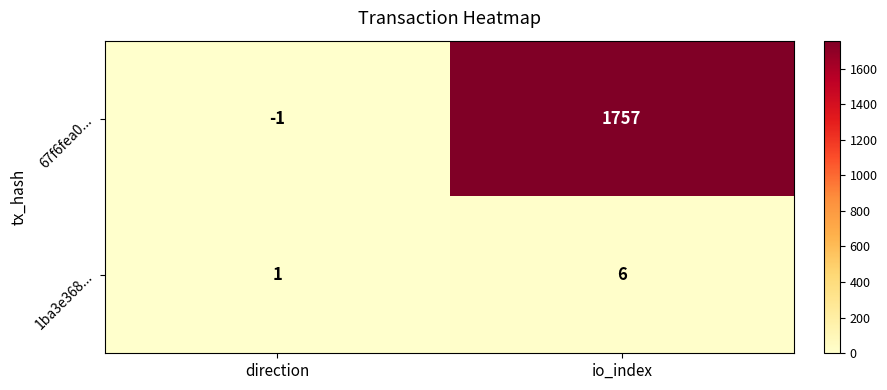

How many data points does each series have?

2